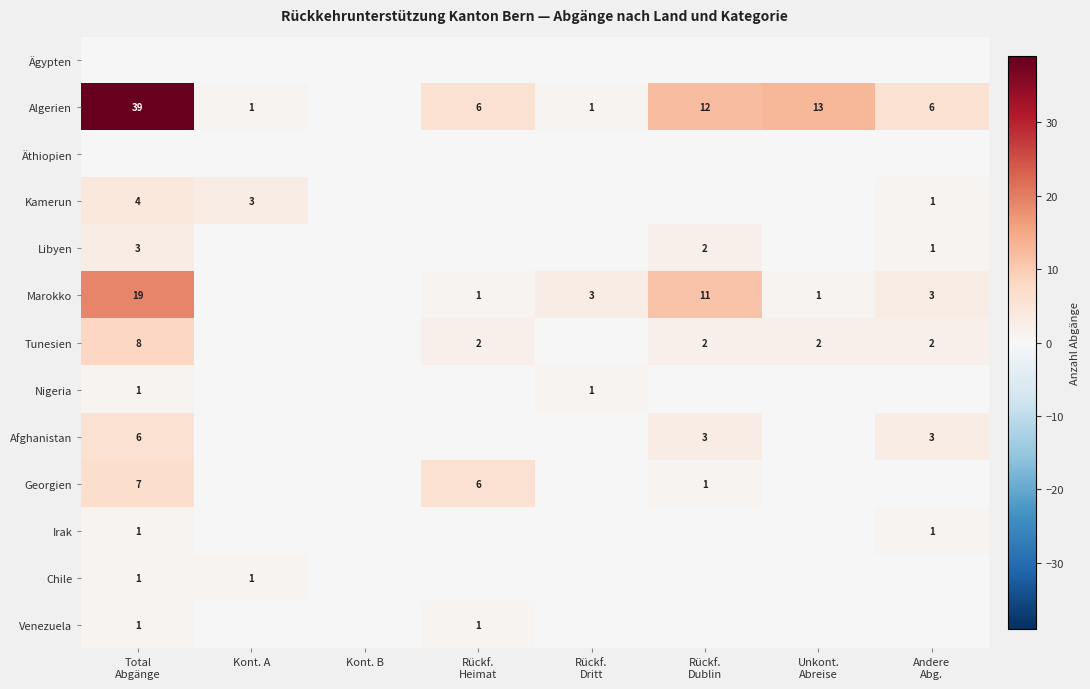

Which has a higher value, Unkont.
Abreise or Rückf.
Dublin?

Unkont.
Abreise